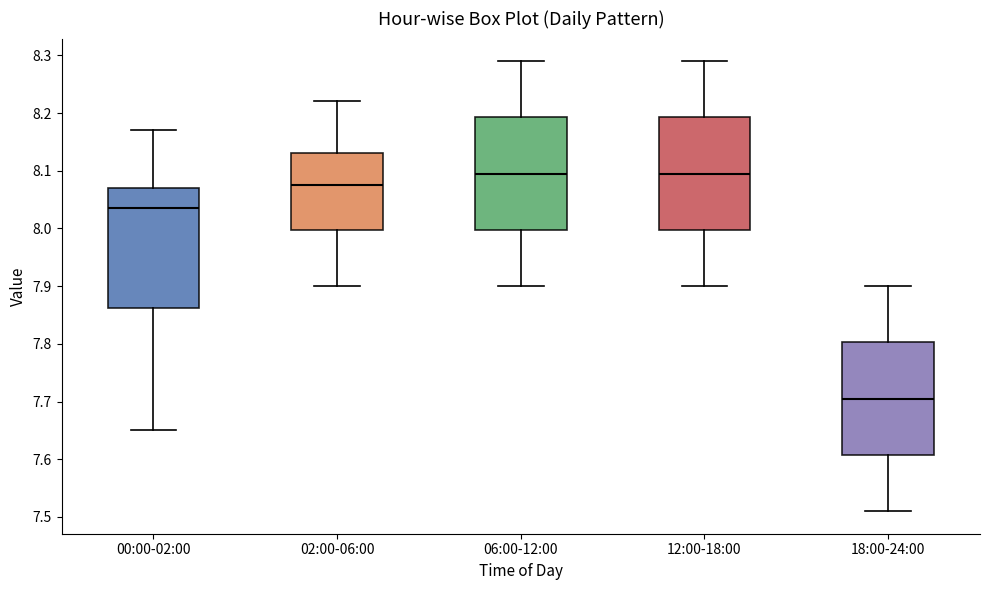

Reading left to right, transcribe this box plot: for each box, give where its median line is, the range the box spans, and where its two whiskers end, as read against the y-axis. The values are not printed on the chart, so give them approximately, as read against the axis.

00:00-02:00: median 8.04, box 7.86 to 8.07, whiskers 7.65 to 8.17
02:00-06:00: median 8.08, box 8.00 to 8.13, whiskers 7.90 to 8.22
06:00-12:00: median 8.10, box 8.00 to 8.19, whiskers 7.90 to 8.29
12:00-18:00: median 8.10, box 8.00 to 8.19, whiskers 7.90 to 8.29
18:00-24:00: median 7.71, box 7.61 to 7.80, whiskers 7.51 to 7.90